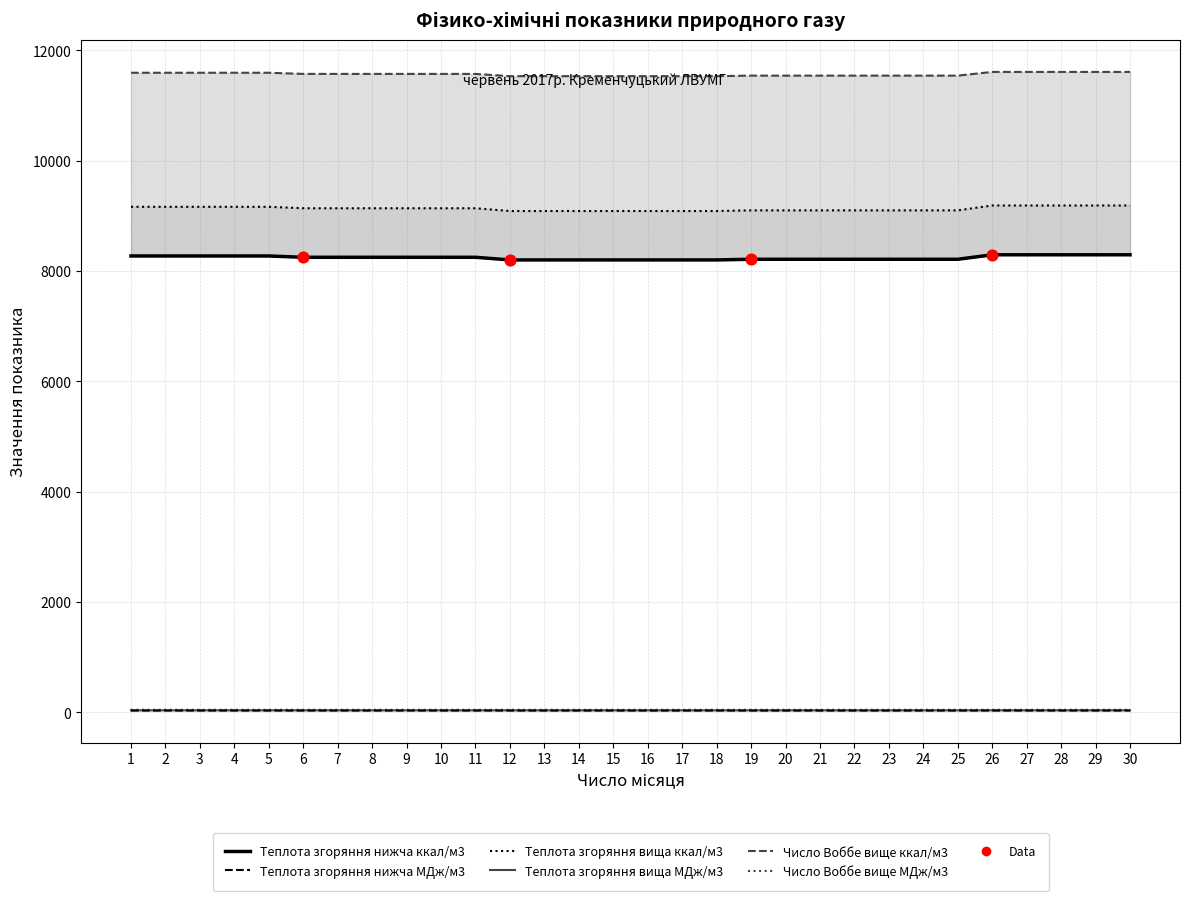

Which series has the largest Y range (max minus min)?

Теплота згоряння вища ккал/м3